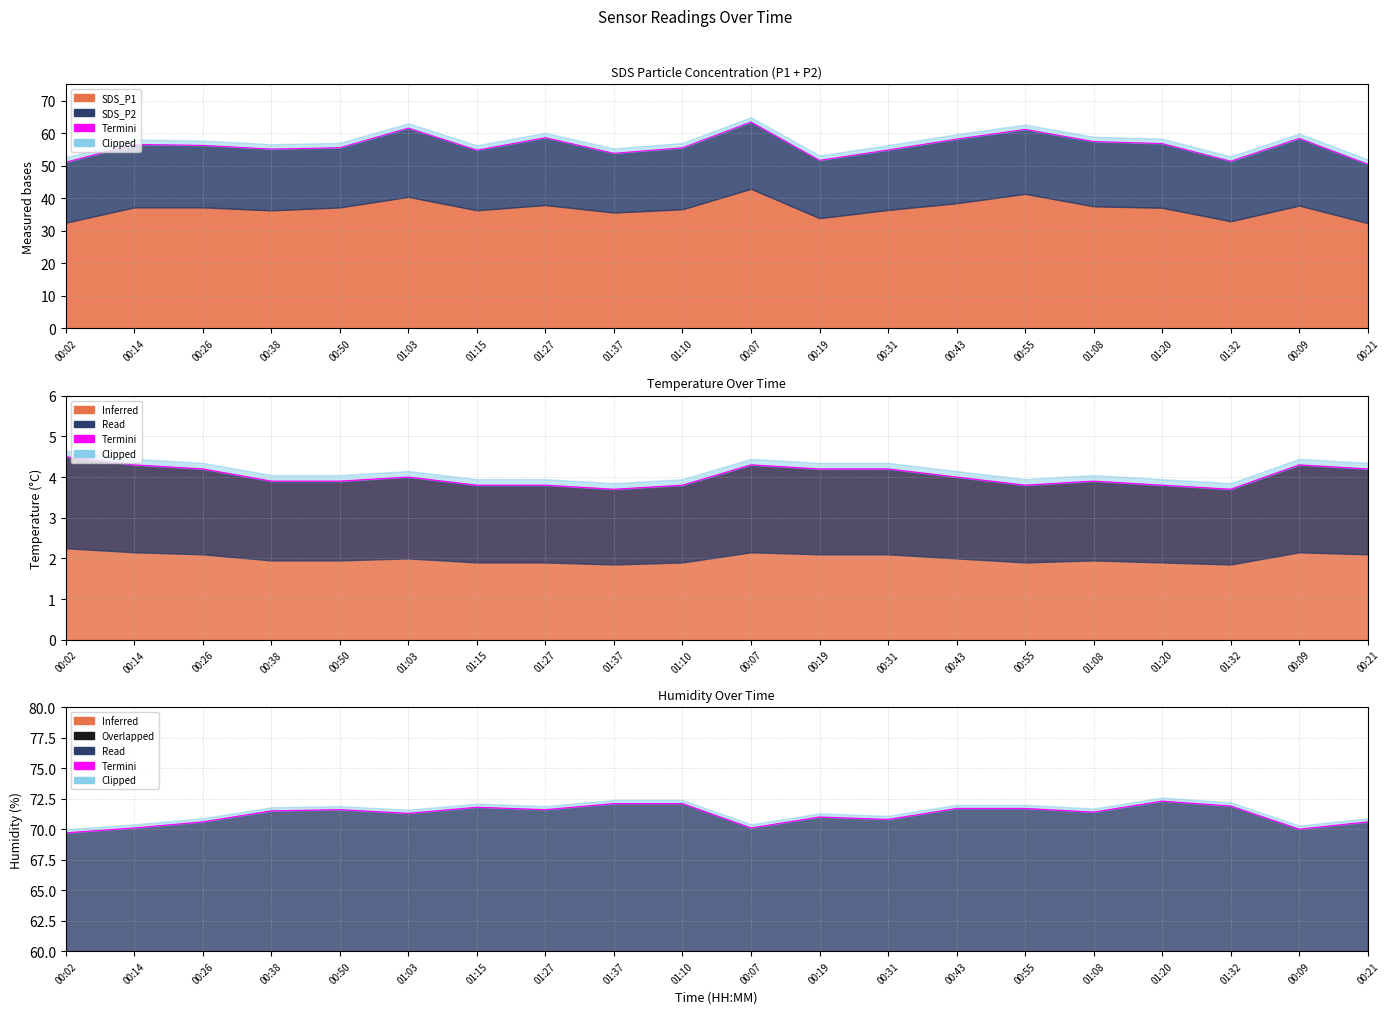

What position from the left is 00:09?

19